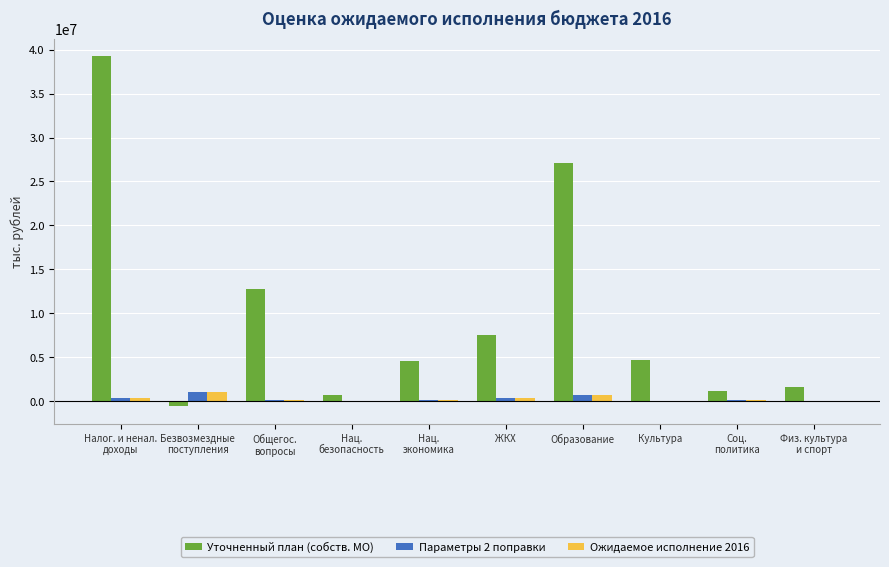

What is the average value of the Ожидаемое исполнение 2016 series?

269712.7